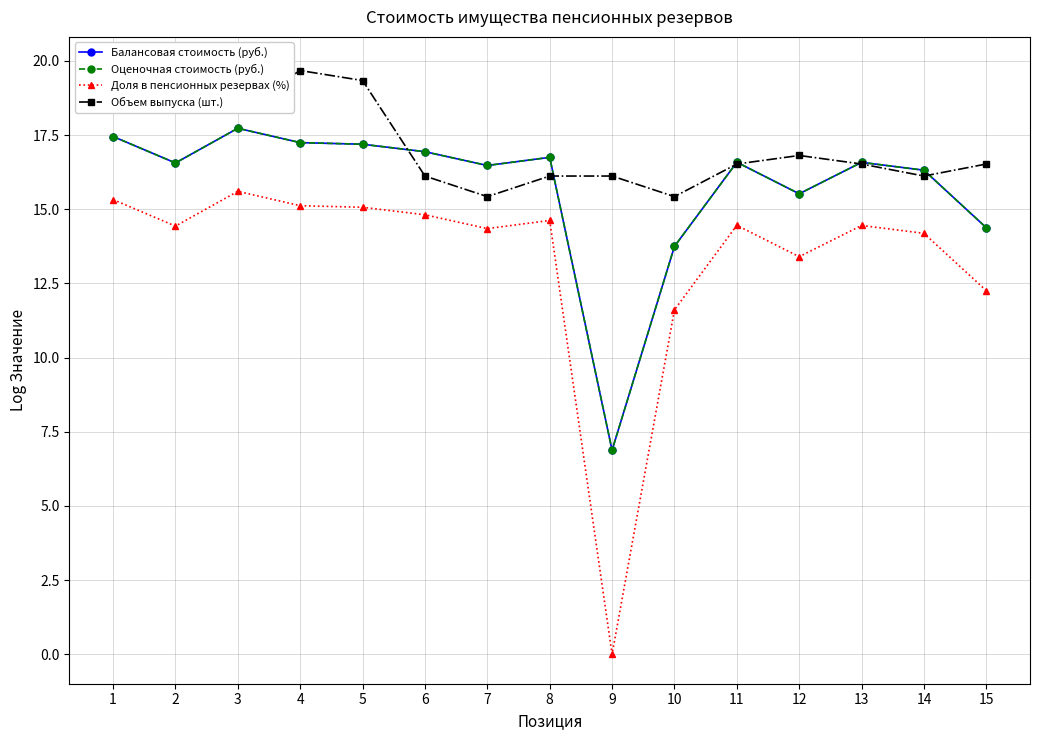

Which category has the lowest value in the Оценочная стоимость (руб.) series?

9